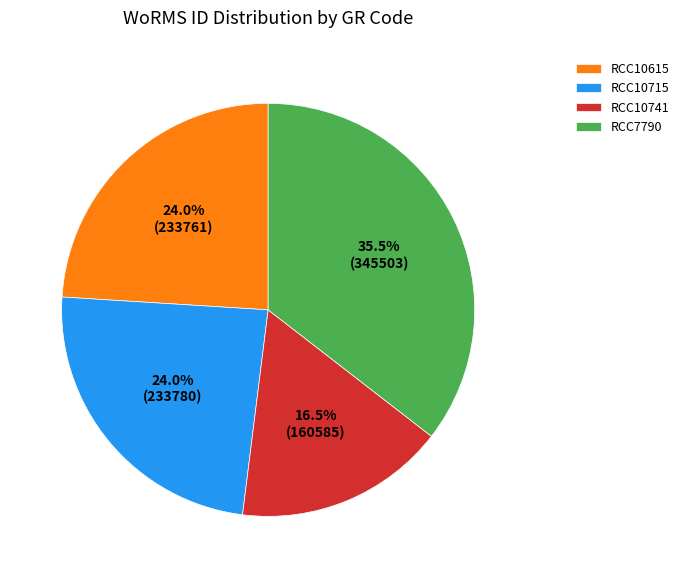

What percentage is the RCC10715 slice, to the nearest percent?

24%